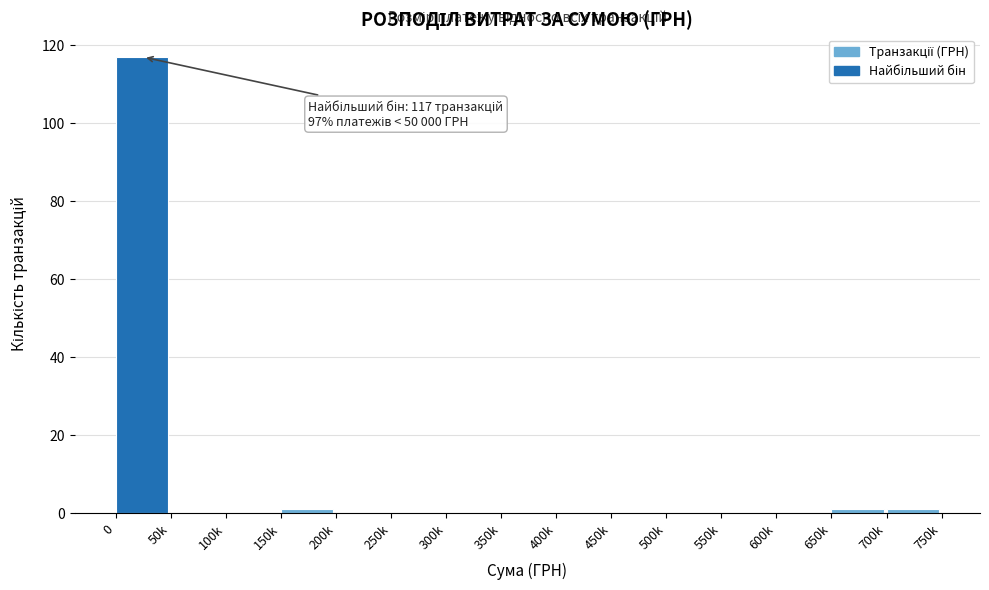

Reading left to right, what are all the values shown in this chart?

0=117	50k=0	100k=0	150k=1	200k=0	250k=0	300k=0	350k=0	400k=0	450k=0	500k=0	550k=0	600k=0	650k=1	700k=1